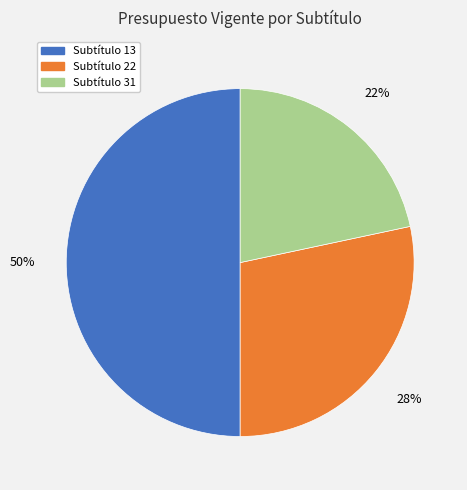

To the nearest percent, what is the average slice percentage?

33%